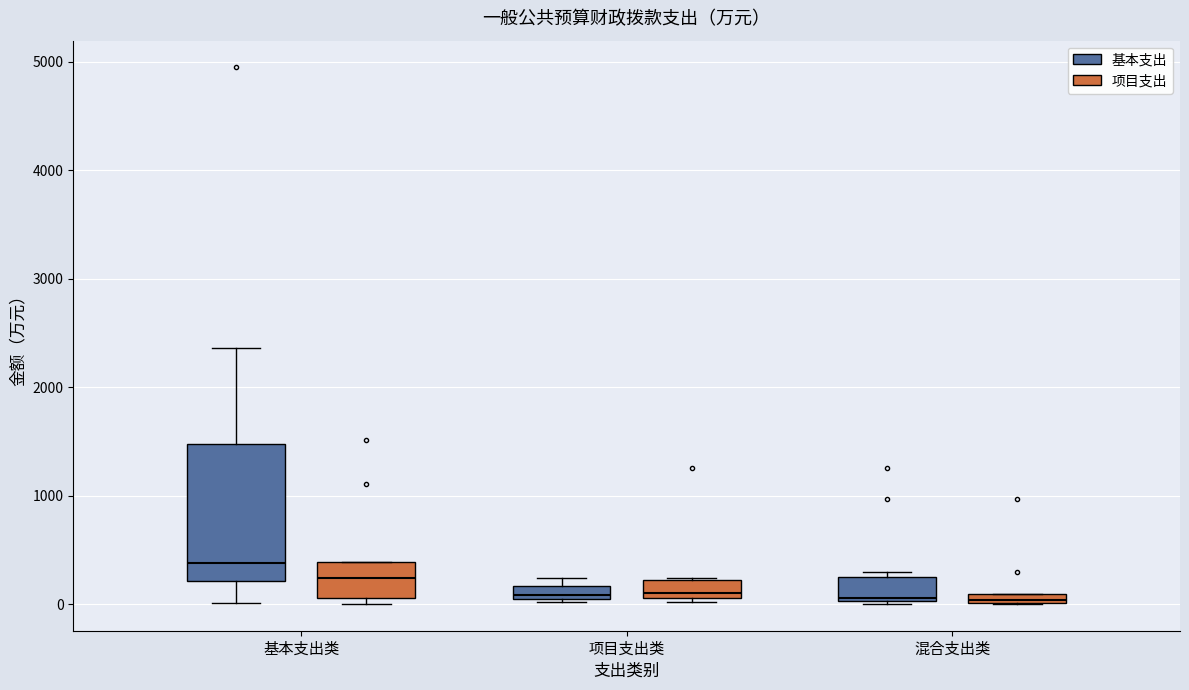

Which box is the tallest, from its lower edge to its upper edge?

基本支出类 (基本支出)